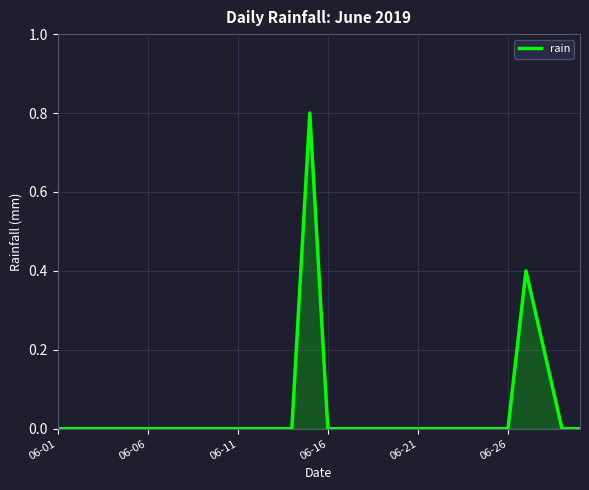

What is the greatest value displayed?

0.8